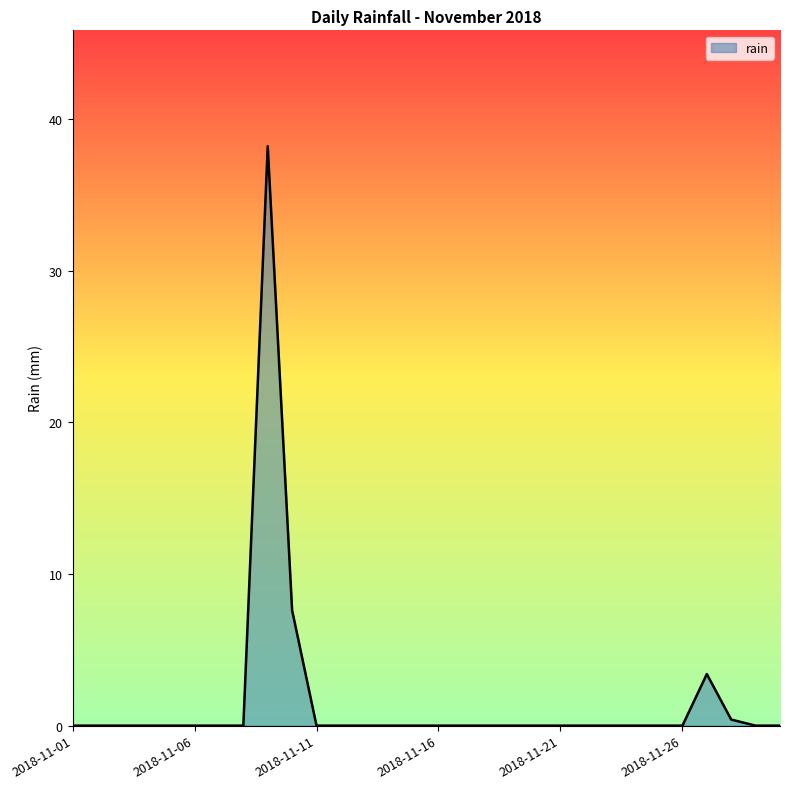

What is the maximum value shown in the chart?

38.2